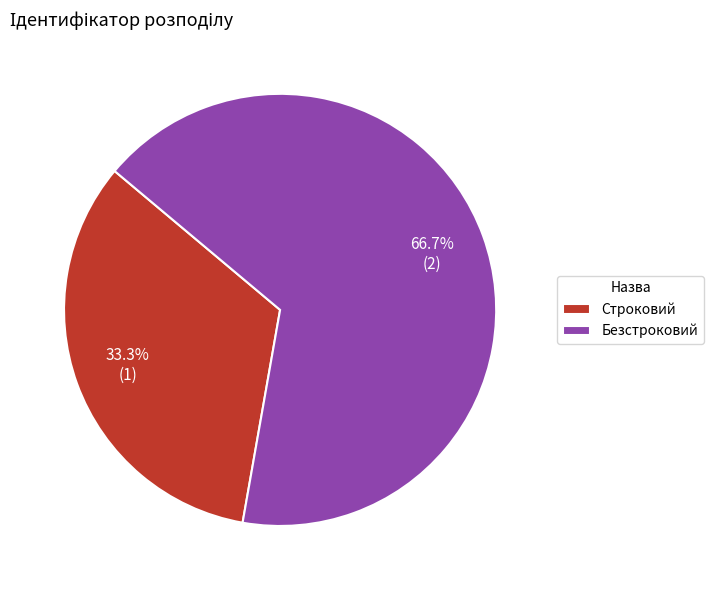

What is the largest slice in the pie chart?

Безстроковий